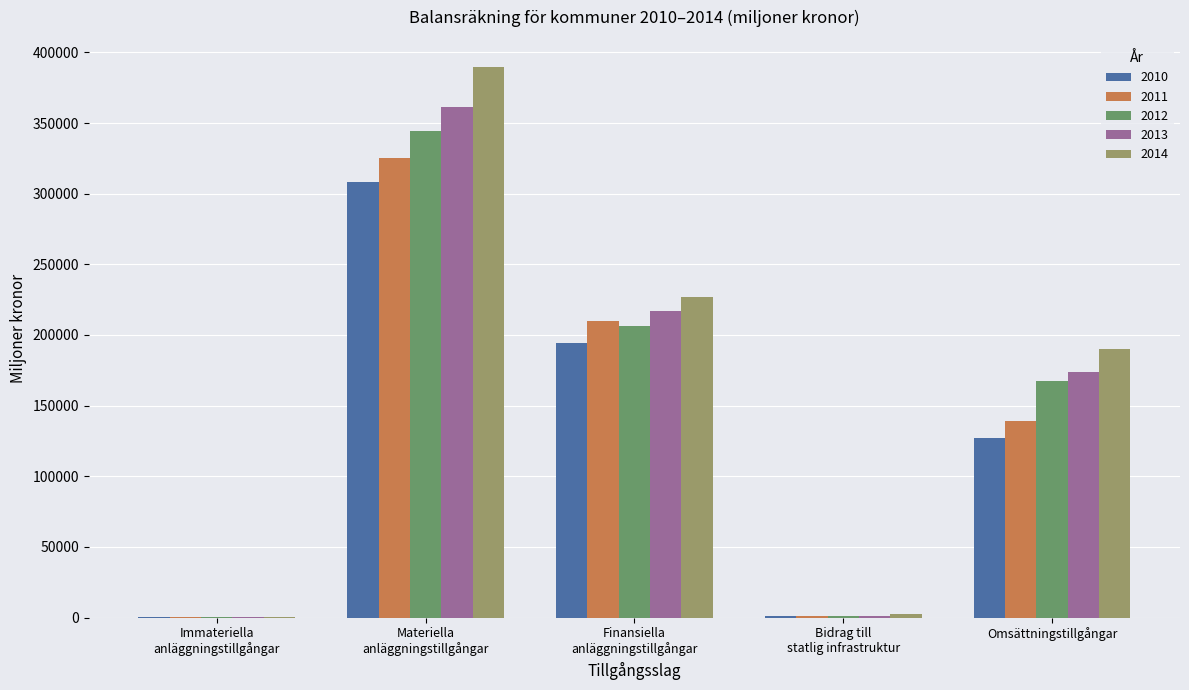

What is the sum of all 2010 values?

630711.7